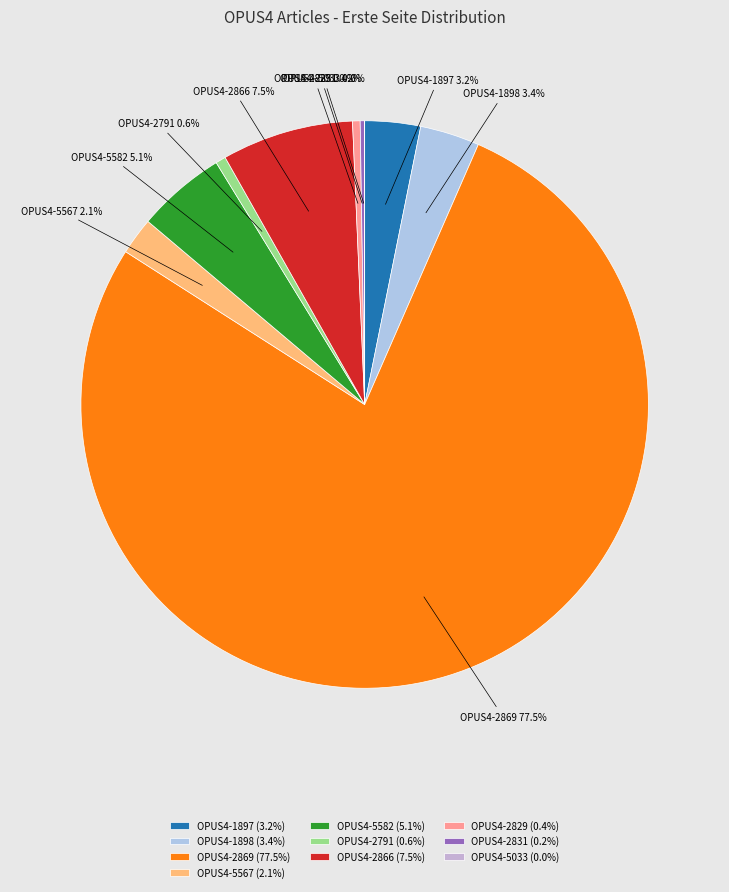

What percentage is the OPUS4-5582 slice, to the nearest percent?

5%